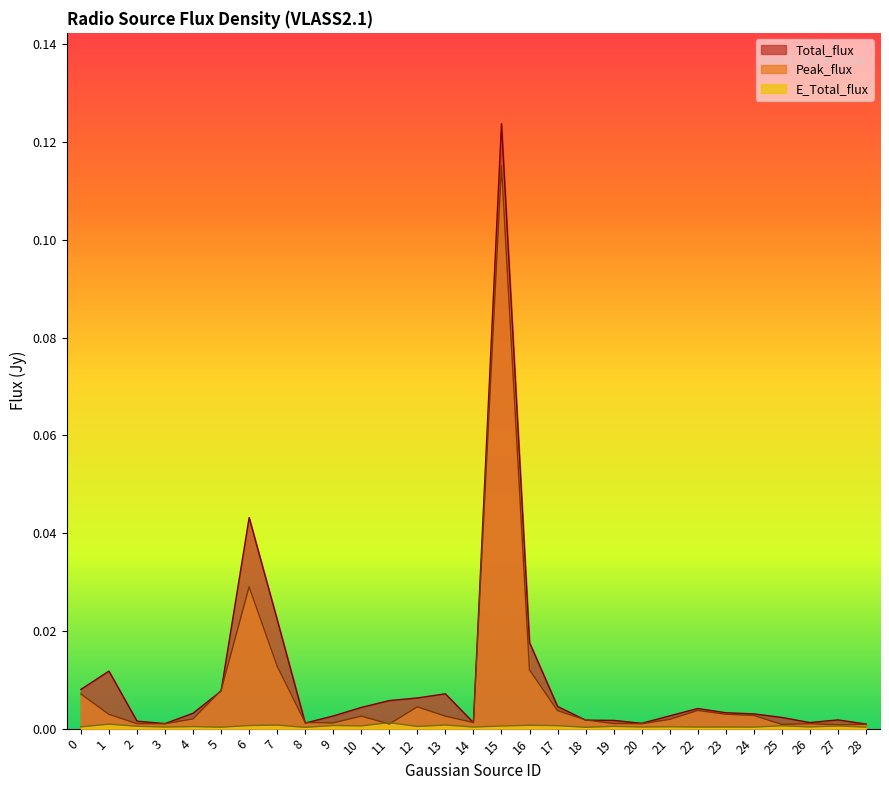

How many categories are shown in the chart?

29